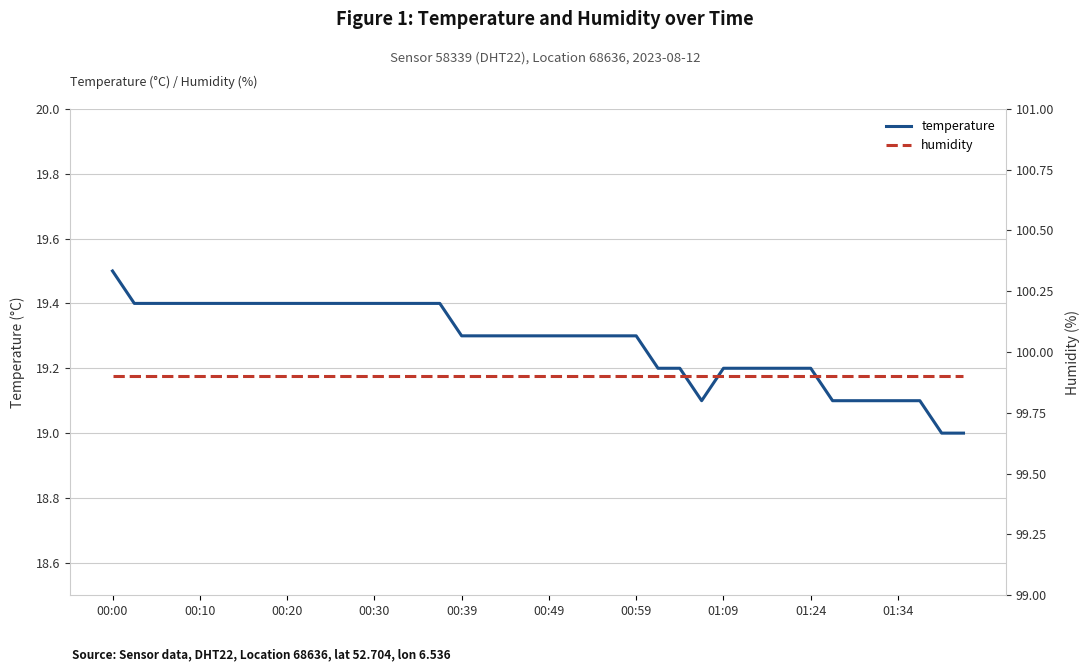

Which has a higher value, 15 or 13?

15